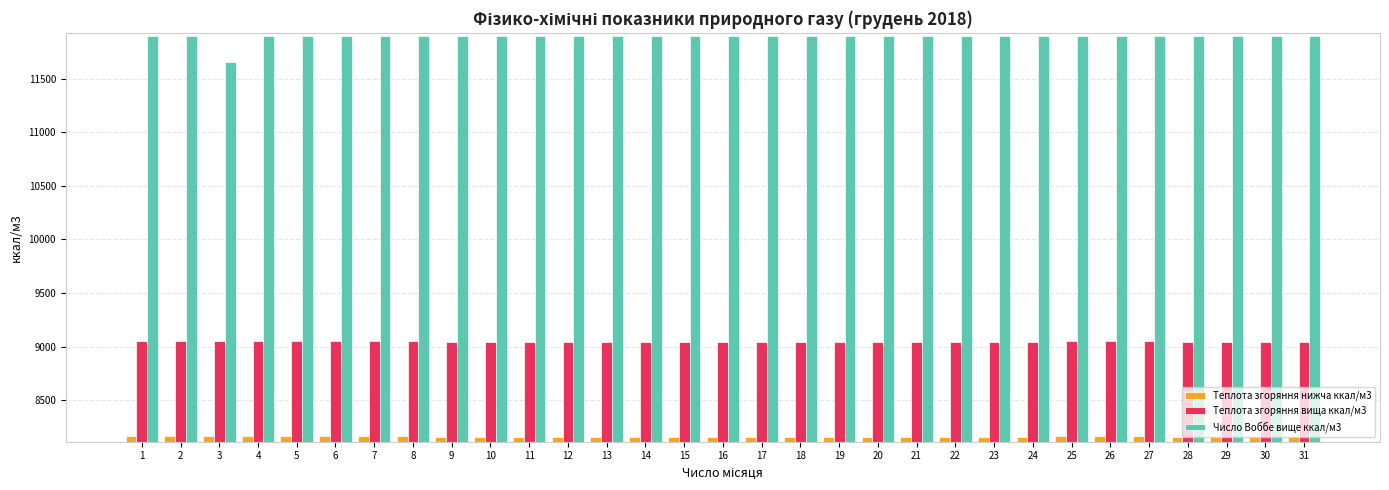

At how many categories does at least one series exceed 8653?

31